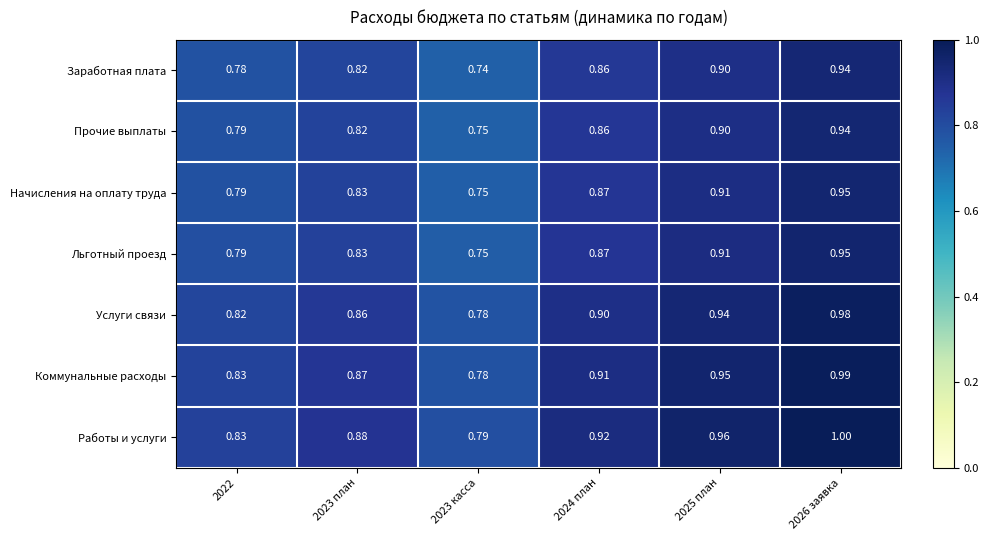

Which series has the largest total across all categories?

Работы и услуги